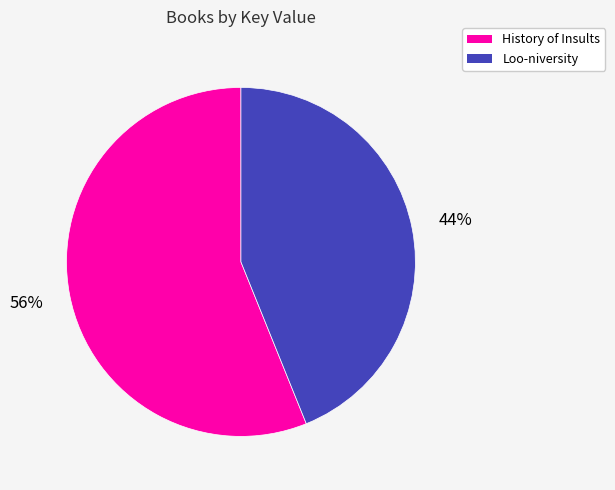

Which slice is the largest?

History of Insults